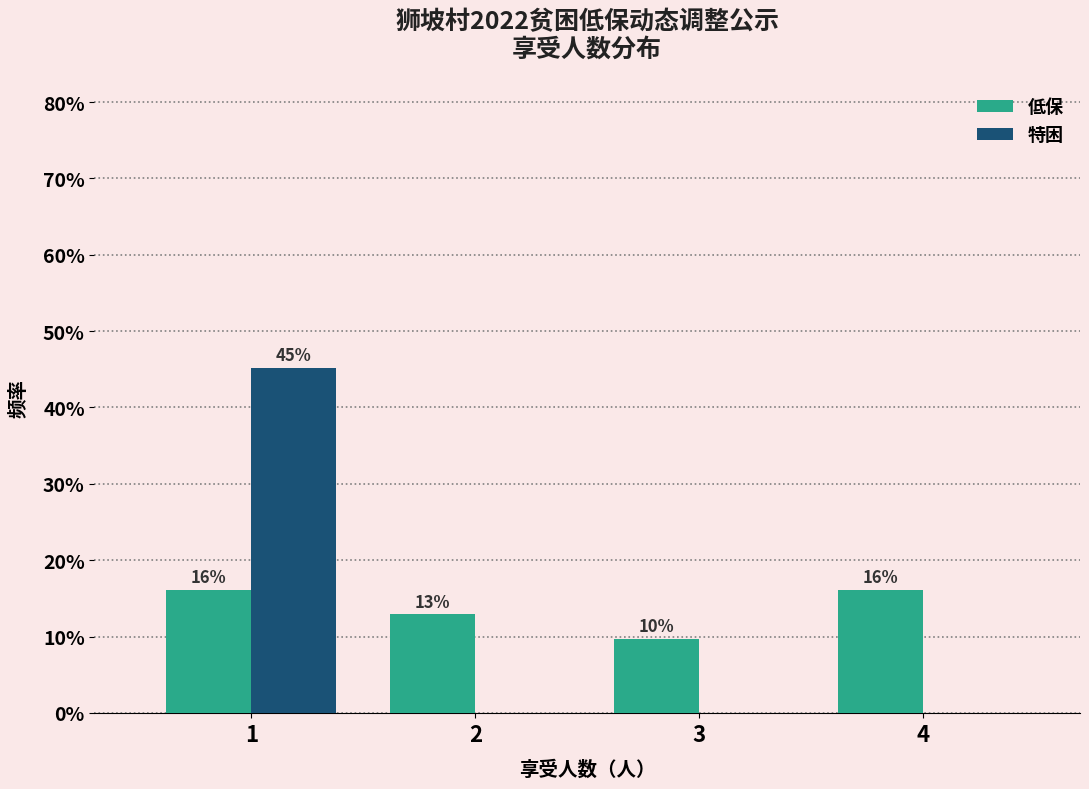

Does the chart contain stacked bars?

No